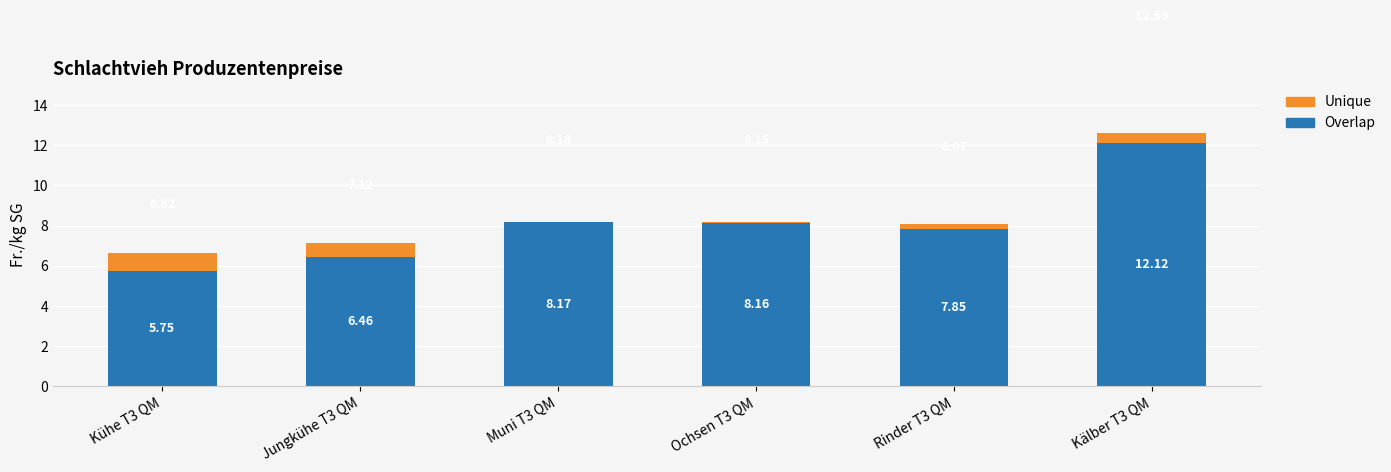

What is the difference between the second highest and minimum values in the Overlap series?

2.4